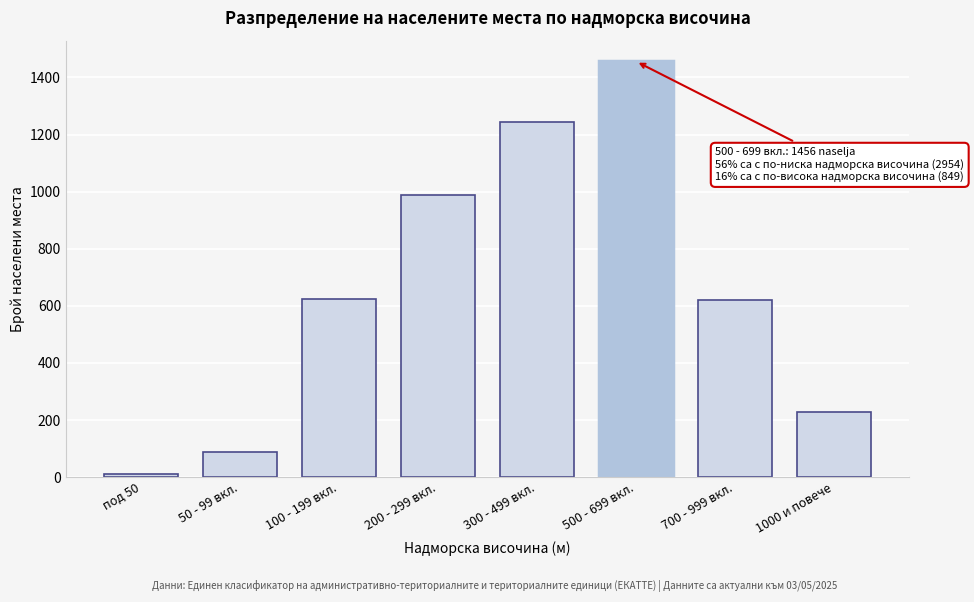

The chart shows a value of 905 at 500 - 699 вкл.. True or false?

False